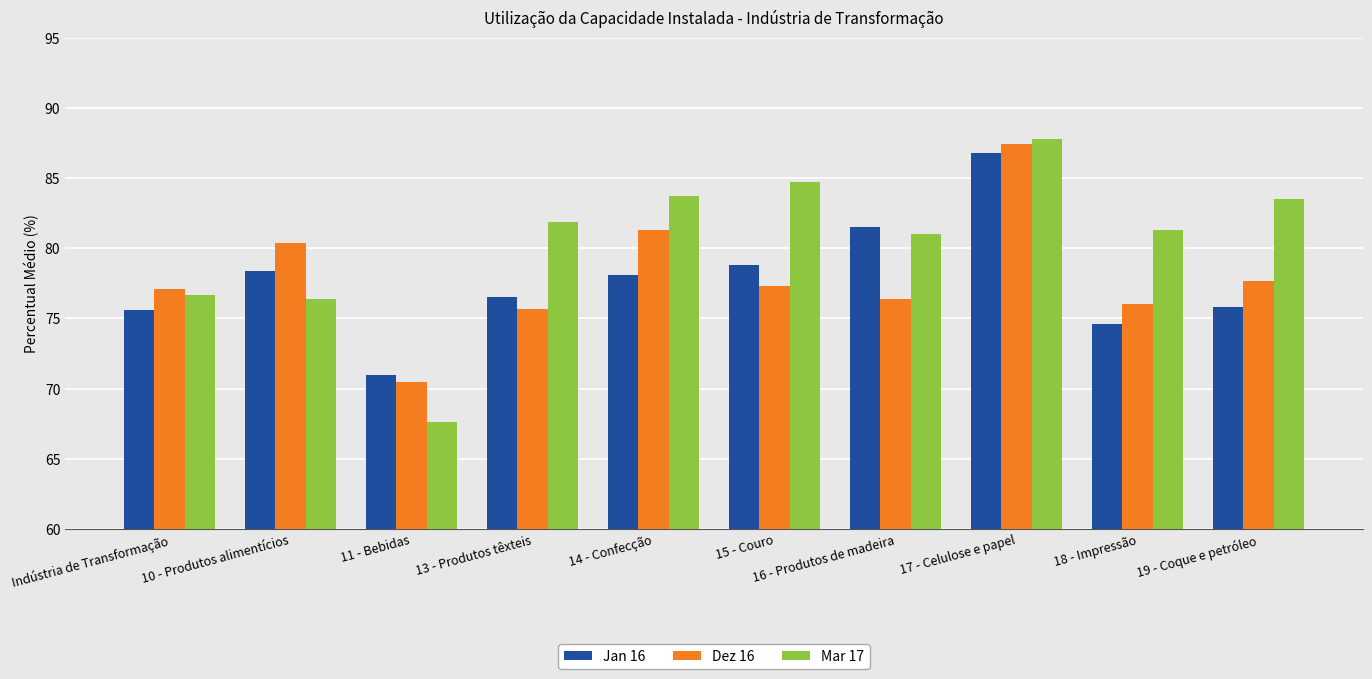

What is the average value of the Dez 16 series?

78.0